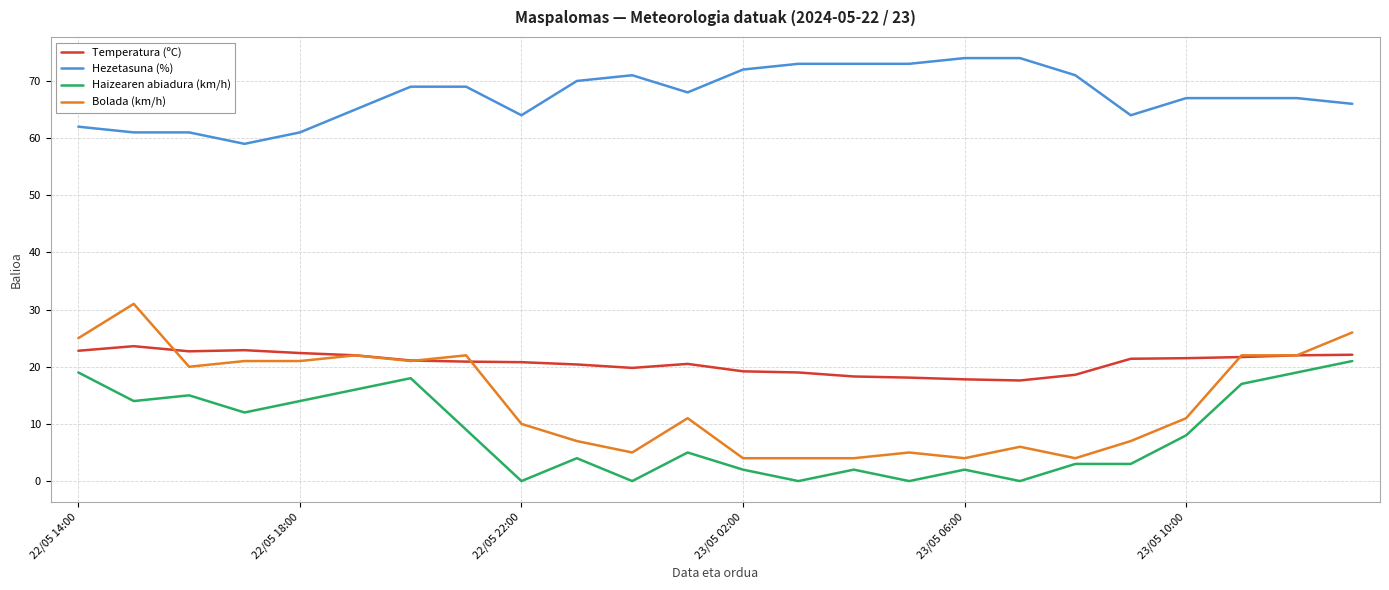

Which series has the largest range (max minus min)?

Bolada (km/h)